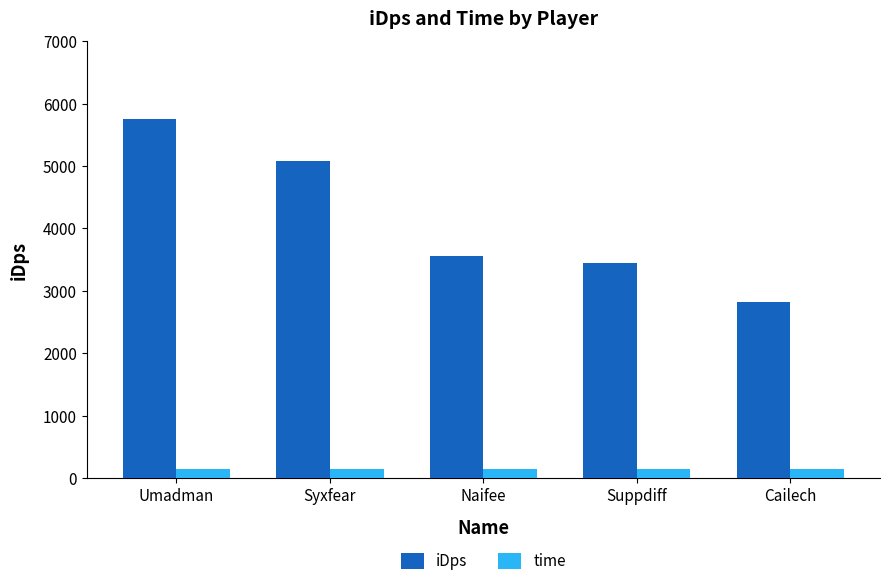

How many data points in iDps are above 3554?

3